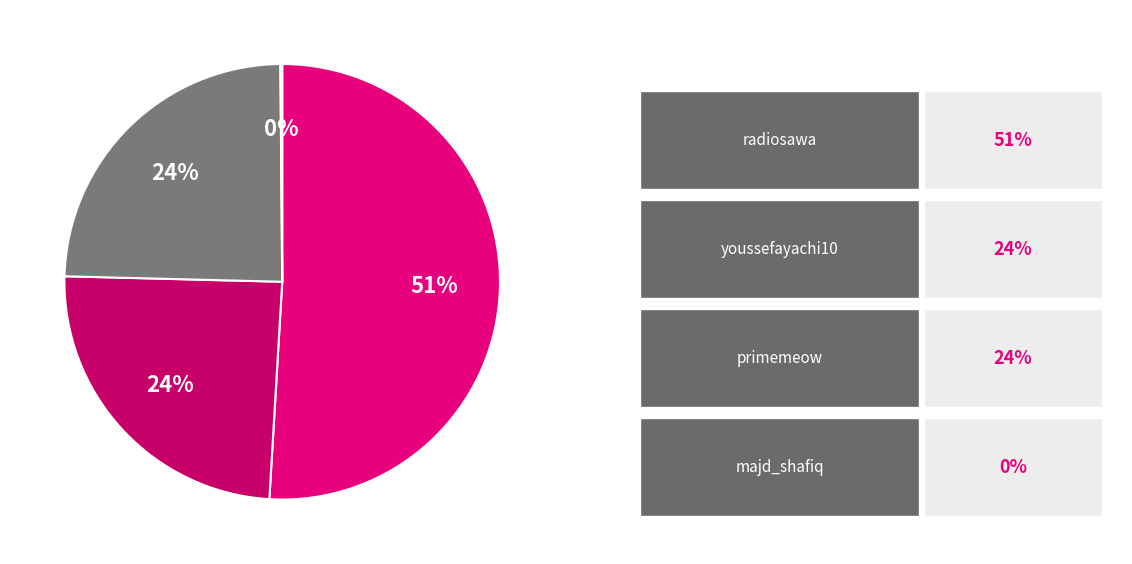

Does any single category account for the majority?

Yes